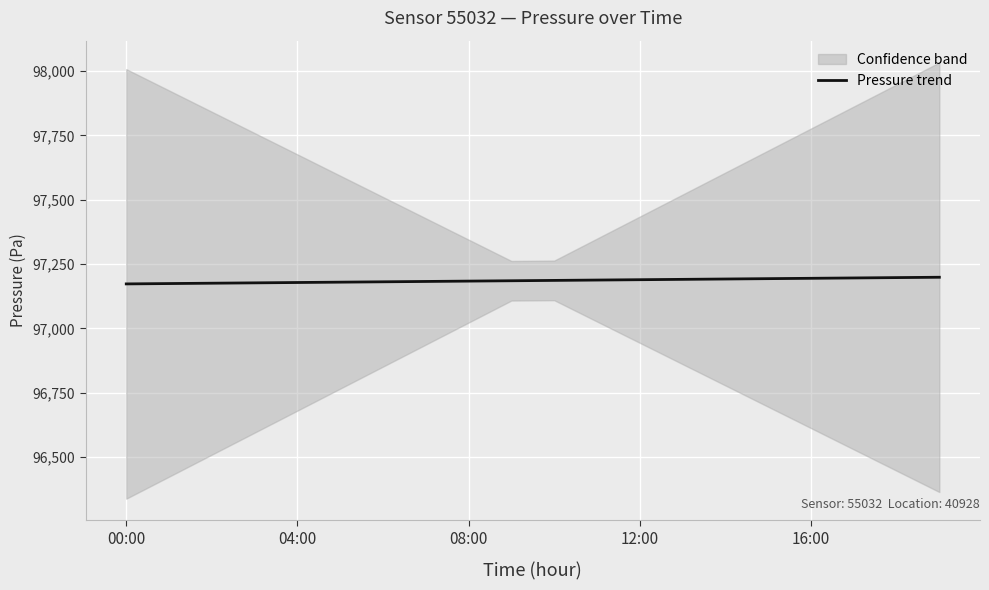

What is the sum of all values?

1943717.8